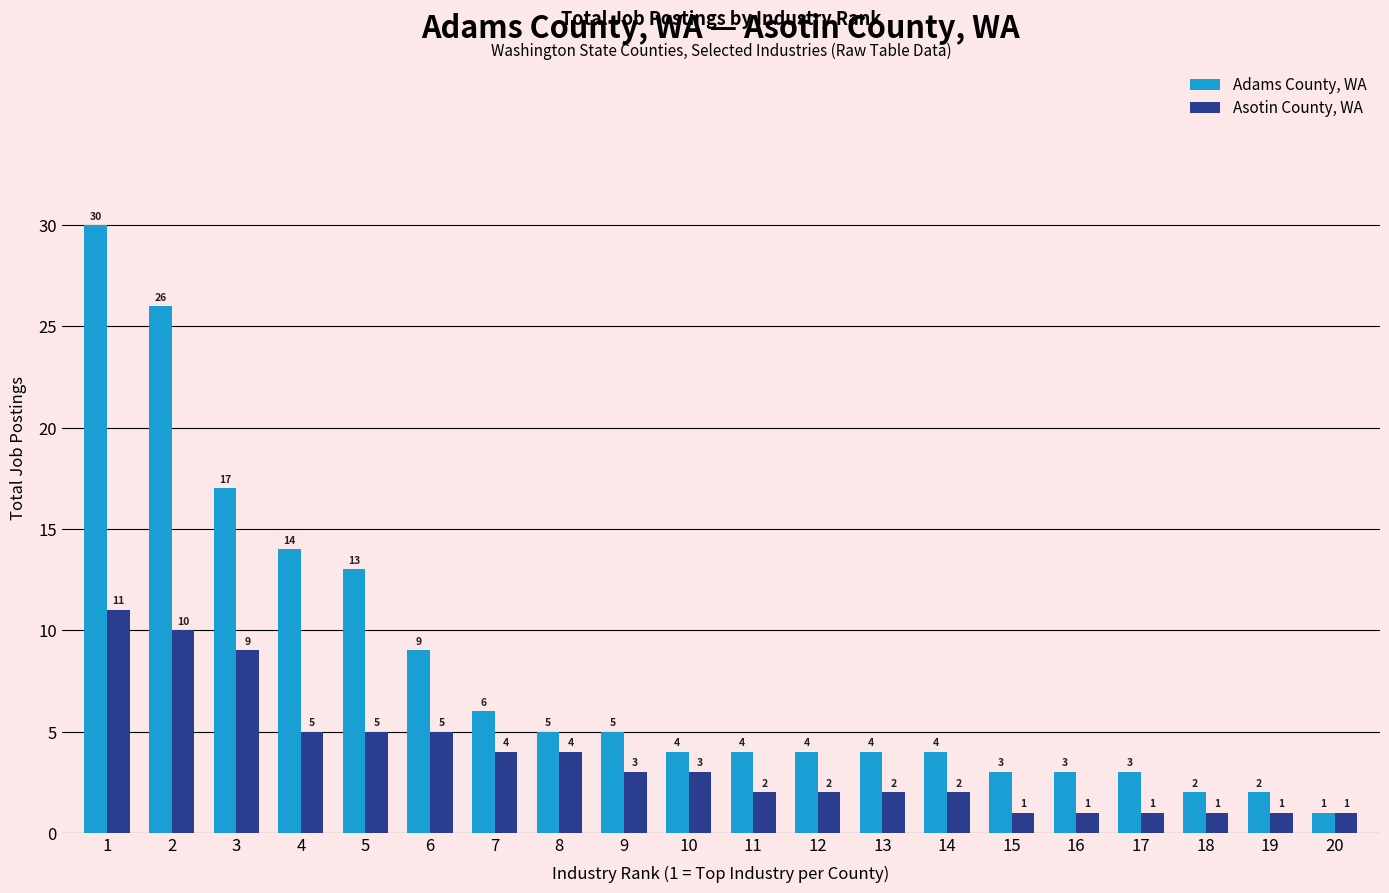

How many groups of bars are there?

20